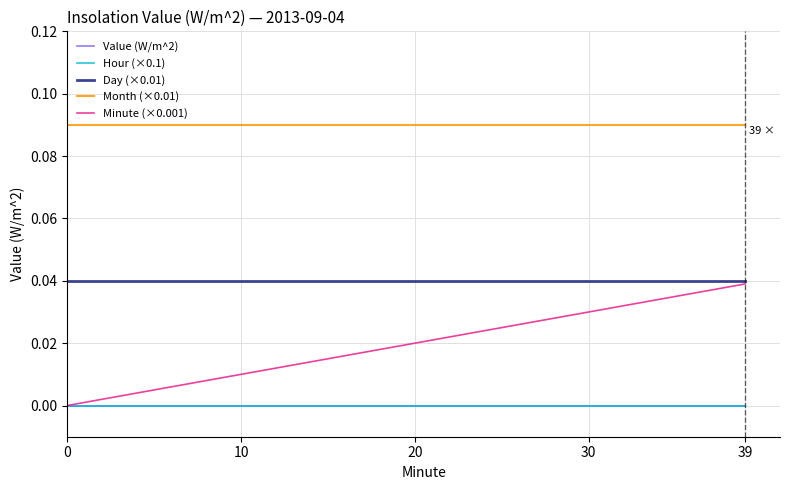

Reading left to right, what are all the values shown in this chart?

Value (W/m^2): 0.0	0.0	0.0	0.0	0.0	0.0	0.0	0.0	0.0	0.0	0.0	0.0	0.0	0.0	0.0	0.0	0.0	0.0	0.0	0.0	0.0	0.0	0.0	0.0	0.0	0.0	0.0	0.0	0.0	0.0	0.0	0.0	0.0	0.0	0.0	0.0	0.0	0.0	0.0	0.0
Hour (×0.1): 0.0	0.0	0.0	0.0	0.0	0.0	0.0	0.0	0.0	0.0	0.0	0.0	0.0	0.0	0.0	0.0	0.0	0.0	0.0	0.0	0.0	0.0	0.0	0.0	0.0	0.0	0.0	0.0	0.0	0.0	0.0	0.0	0.0	0.0	0.0	0.0	0.0	0.0	0.0	0.0
Day (×0.01): 0.0	0.0	0.0	0.0	0.0	0.0	0.0	0.0	0.0	0.0	0.0	0.0	0.0	0.0	0.0	0.0	0.0	0.0	0.0	0.0	0.0	0.0	0.0	0.0	0.0	0.0	0.0	0.0	0.0	0.0	0.0	0.0	0.0	0.0	0.0	0.0	0.0	0.0	0.0	0.0
Month (×0.01): 0.1	0.1	0.1	0.1	0.1	0.1	0.1	0.1	0.1	0.1	0.1	0.1	0.1	0.1	0.1	0.1	0.1	0.1	0.1	0.1	0.1	0.1	0.1	0.1	0.1	0.1	0.1	0.1	0.1	0.1	0.1	0.1	0.1	0.1	0.1	0.1	0.1	0.1	0.1	0.1
Minute (×0.001): 0.0	0.0	0.0	0.0	0.0	0.0	0.0	0.0	0.0	0.0	0.0	0.0	0.0	0.0	0.0	0.0	0.0	0.0	0.0	0.0	0.0	0.0	0.0	0.0	0.0	0.0	0.0	0.0	0.0	0.0	0.0	0.0	0.0	0.0	0.0	0.0	0.0	0.0	0.0	0.0